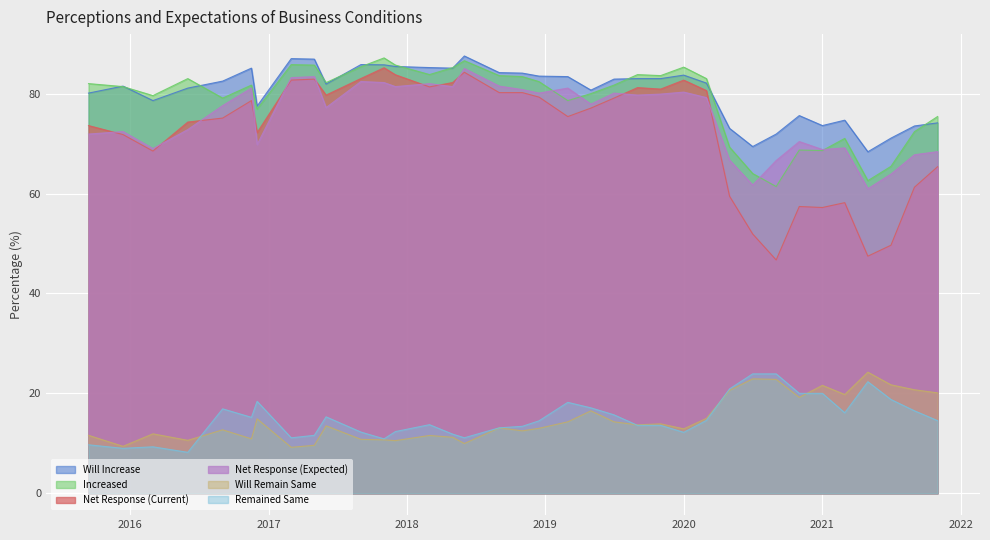

What is the value of the Will Remain Same point at the 26th from the left?

15.0